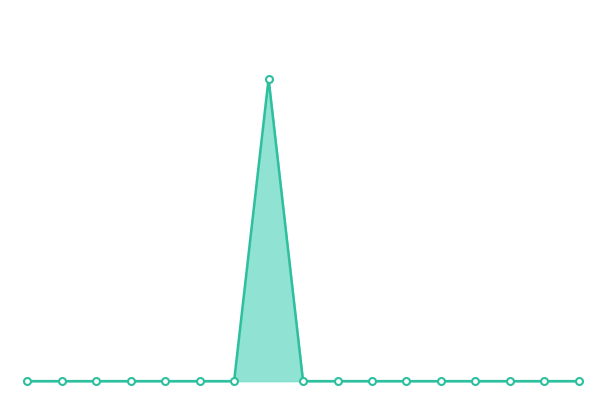

How many series are shown in this chart?

1